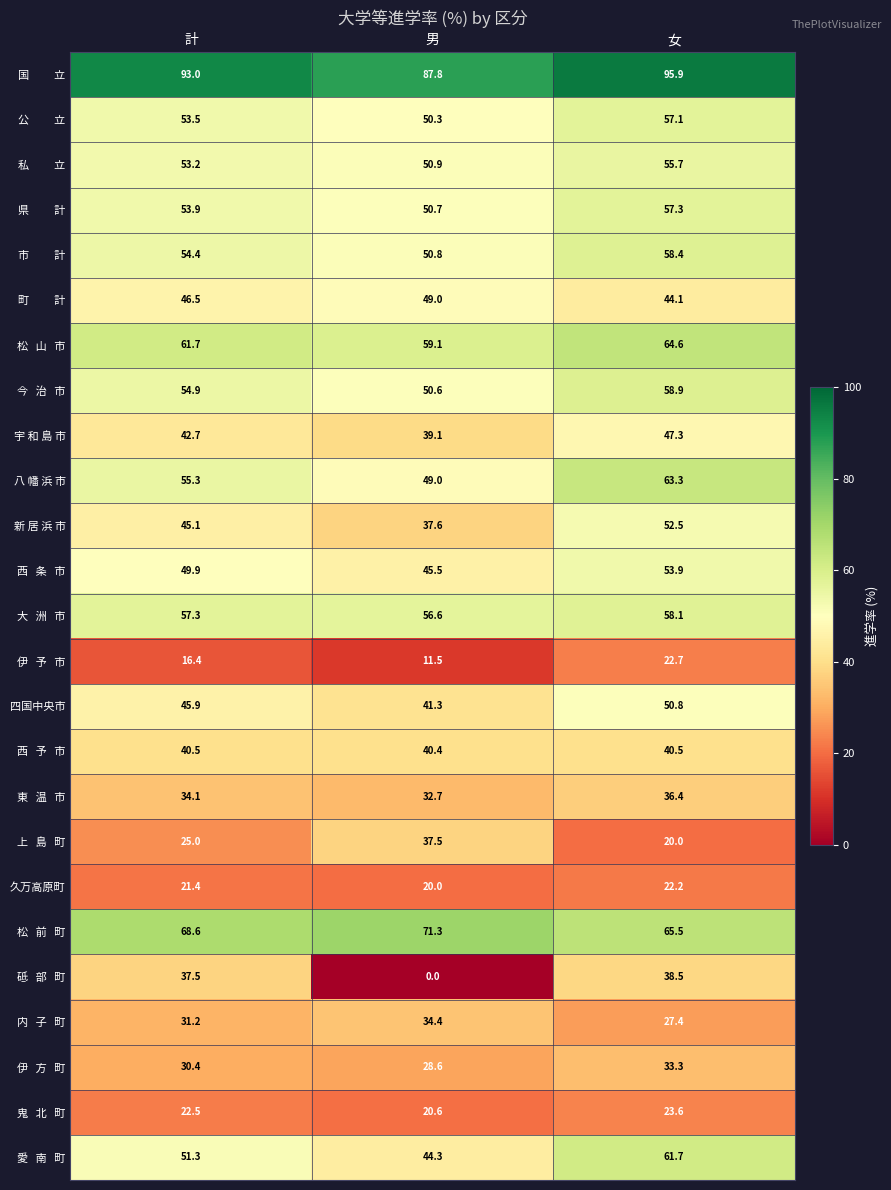

The value of 新 居 浜 市 at 男 is 25.4. True or false?

False